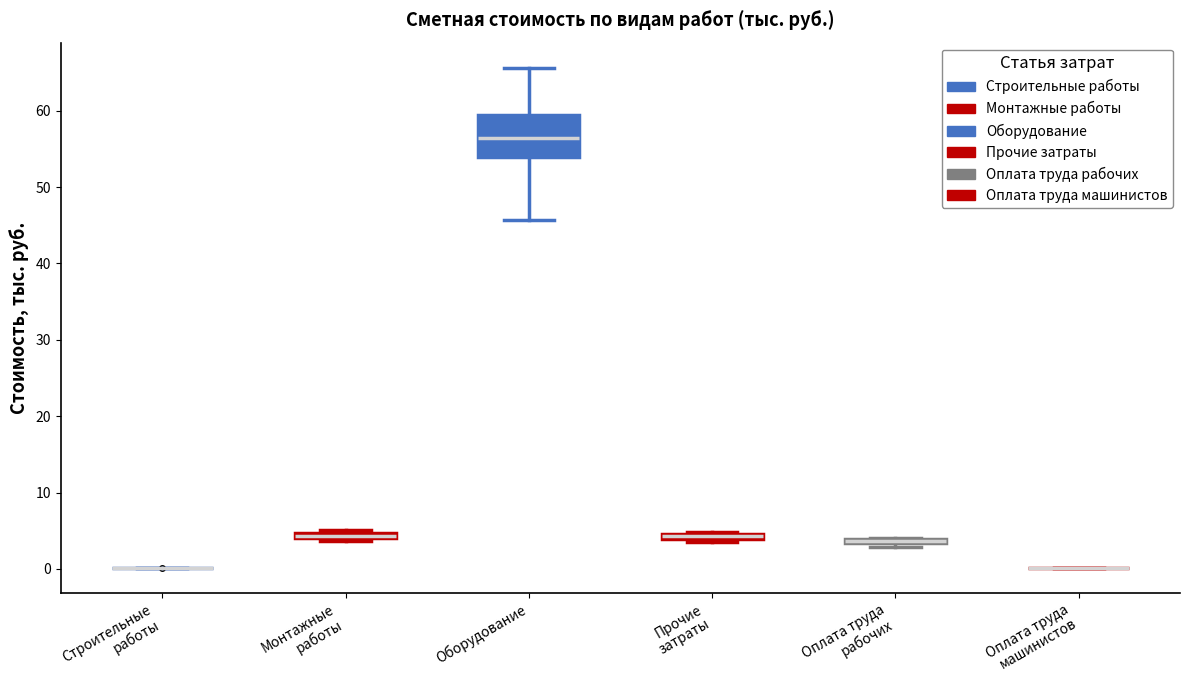

Where is the lower edge of the box for Оборудование on the y-axis? The values are not printed on the chart, so give them approximately, as read against the axis.

54